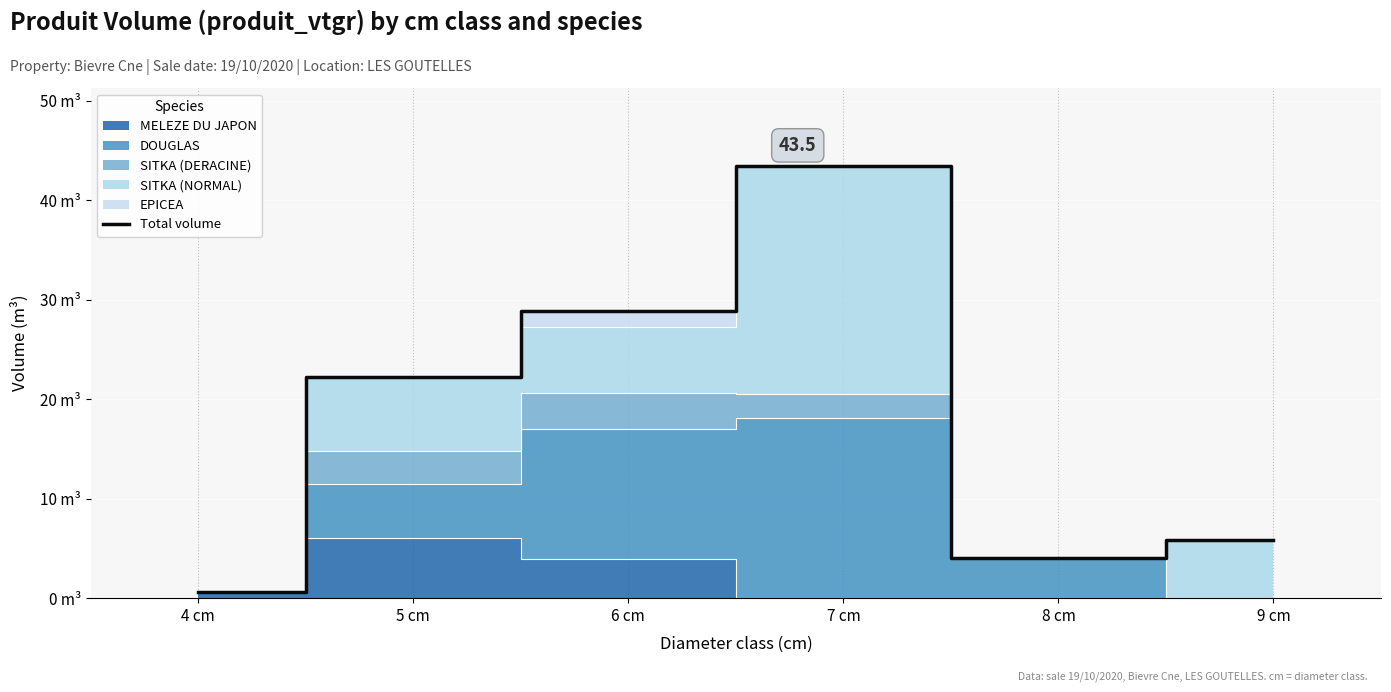

Reading right to left, transcribe all the data shown in this chart.

5.8	4.1	43.5	28.9	22.2	0.6